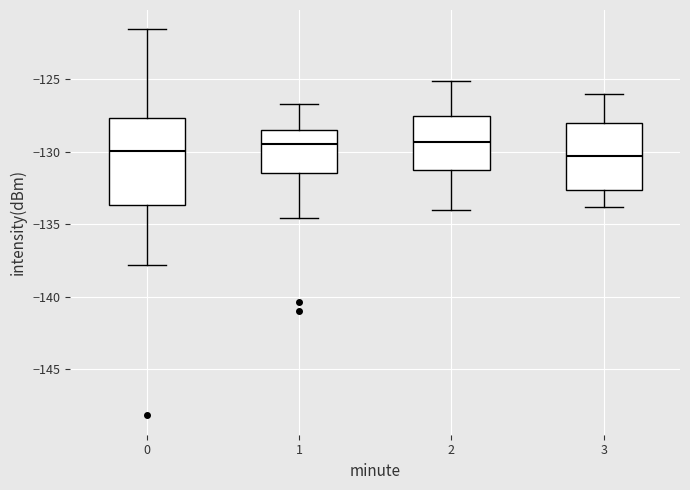

Which box is the tallest, from its lower edge to its upper edge?

0